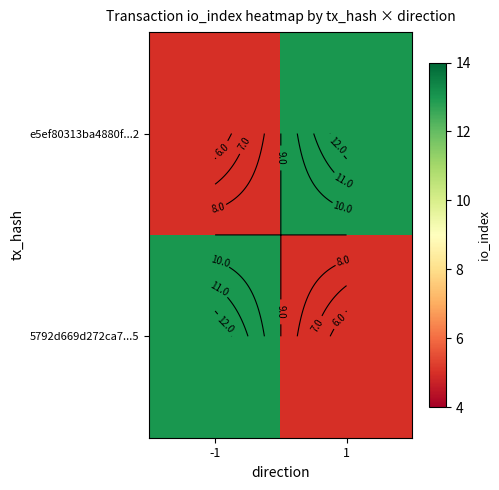

What is the sum of all e5ef80313ba4880f...2 values?

18